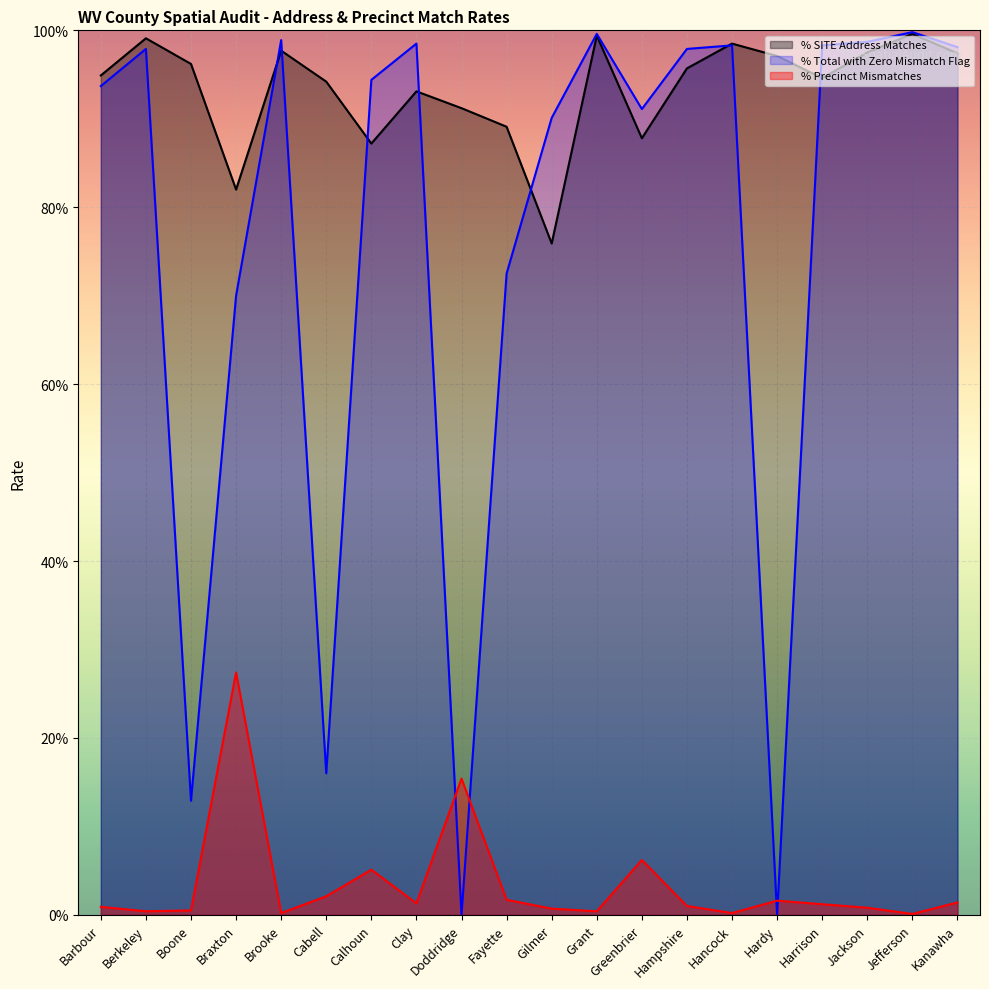

The value of % Precinct Mismatches at Hardy is 1.6. True or false?

True